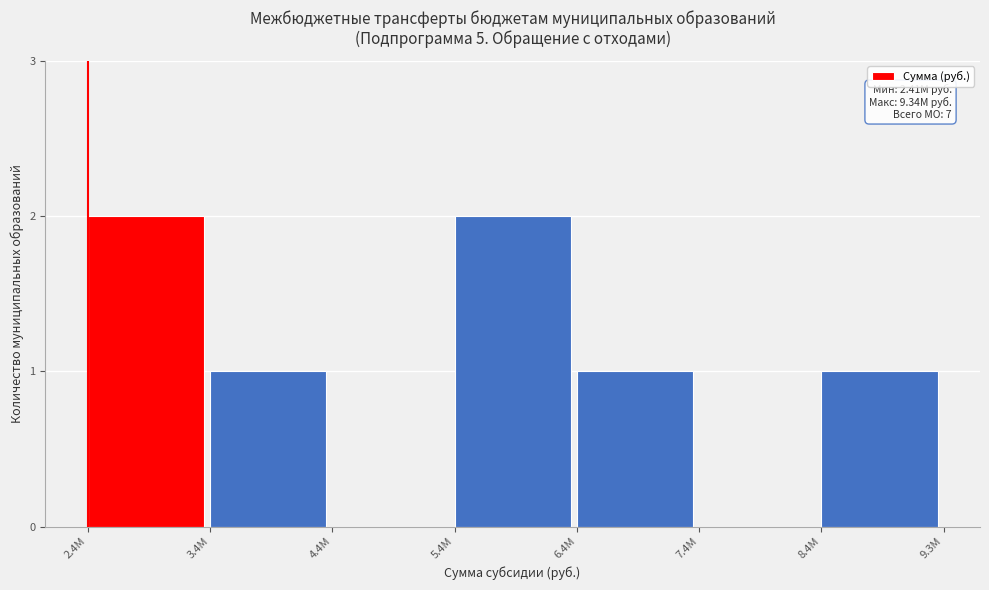

Reading right to left, extract all data points from this chart.

8.4M=1	7.4M=0	6.4M=1	5.4M=2	4.4M=0	3.4M=1	2.4M=2